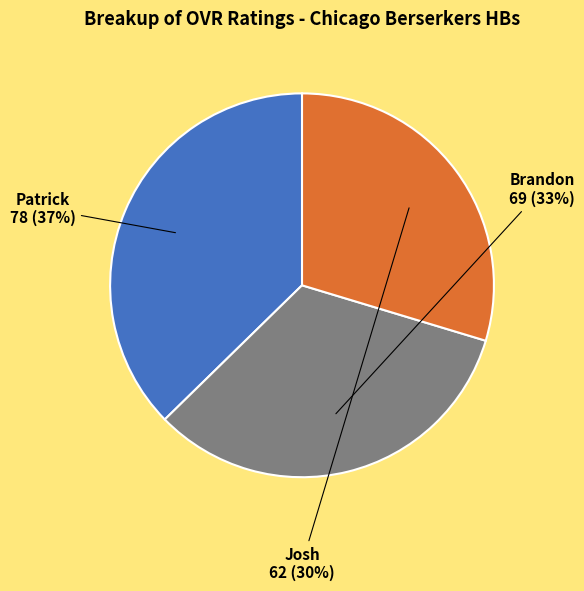

Which has a higher value, Brandon or Patrick?

Patrick